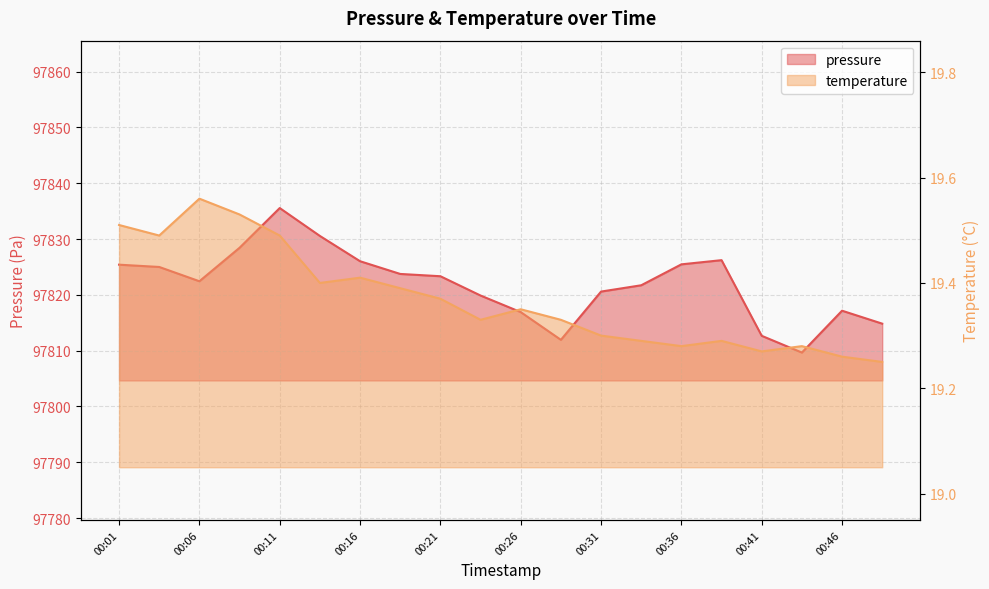

What is the greatest value displayed?

97835.6